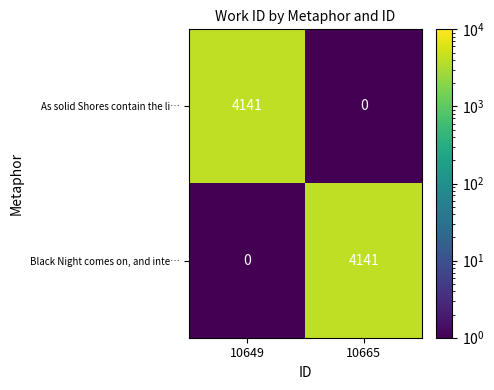

The value of Black Night comes on, and inte… at 10649 is 0. True or false?

True